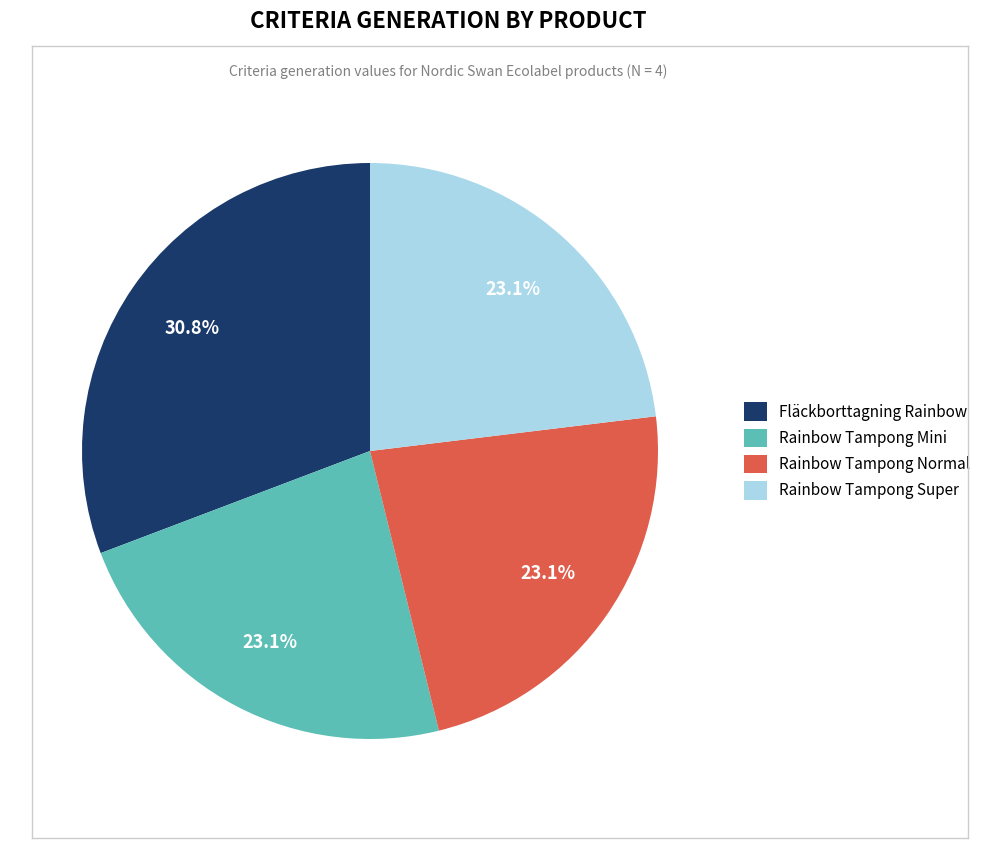

What is the largest slice in the pie chart?

Fläckborttagning Rainbow